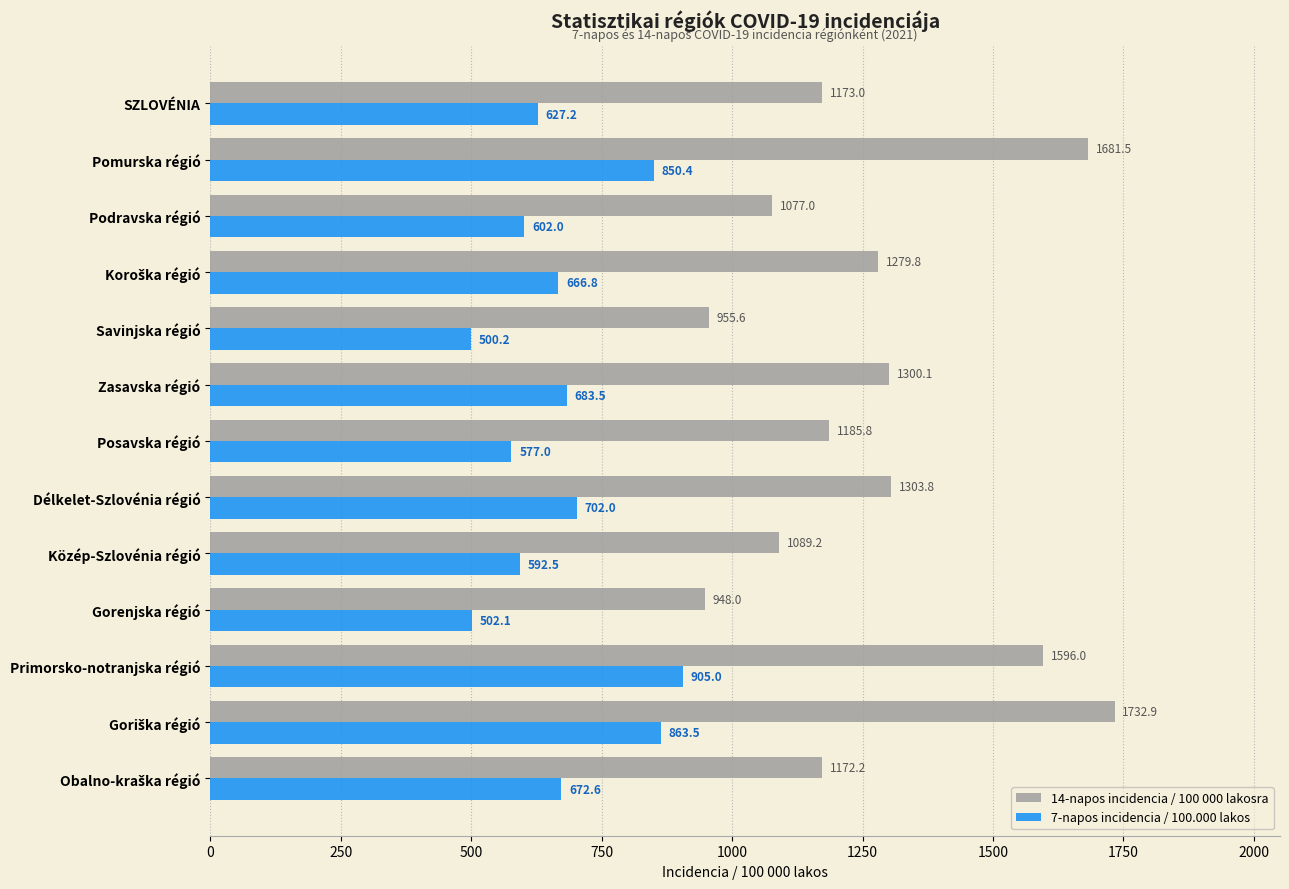

What is the difference between the second highest and minimum values in the 14-napos incidencia / 100 000 lakosra series?

733.5